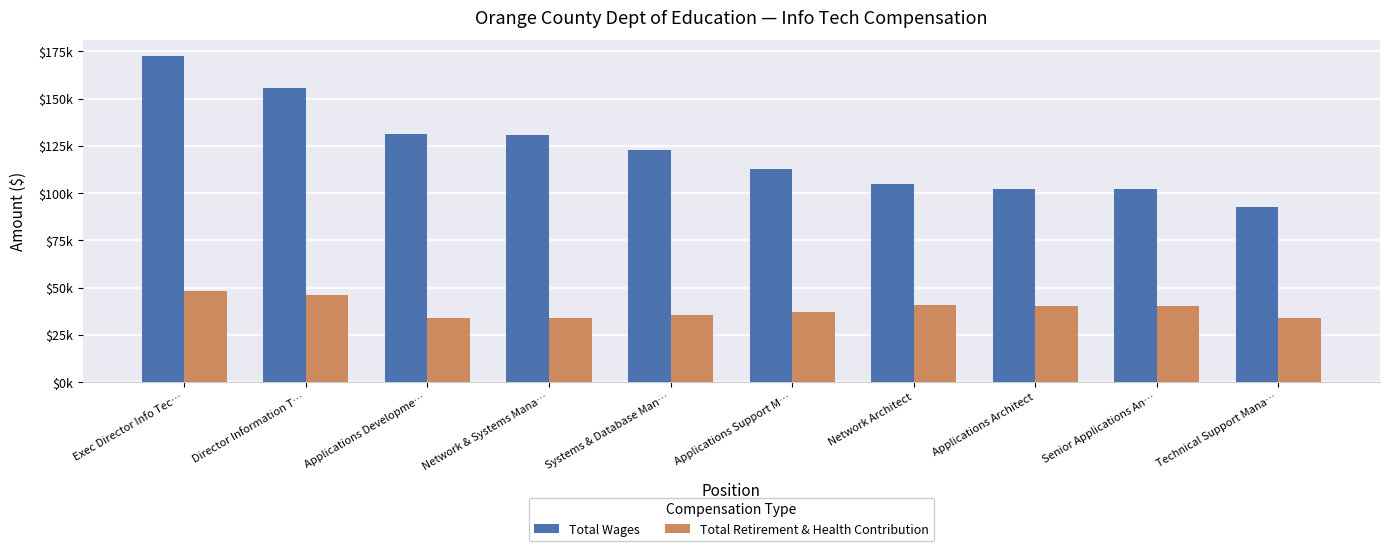

Are the bars horizontal?

No